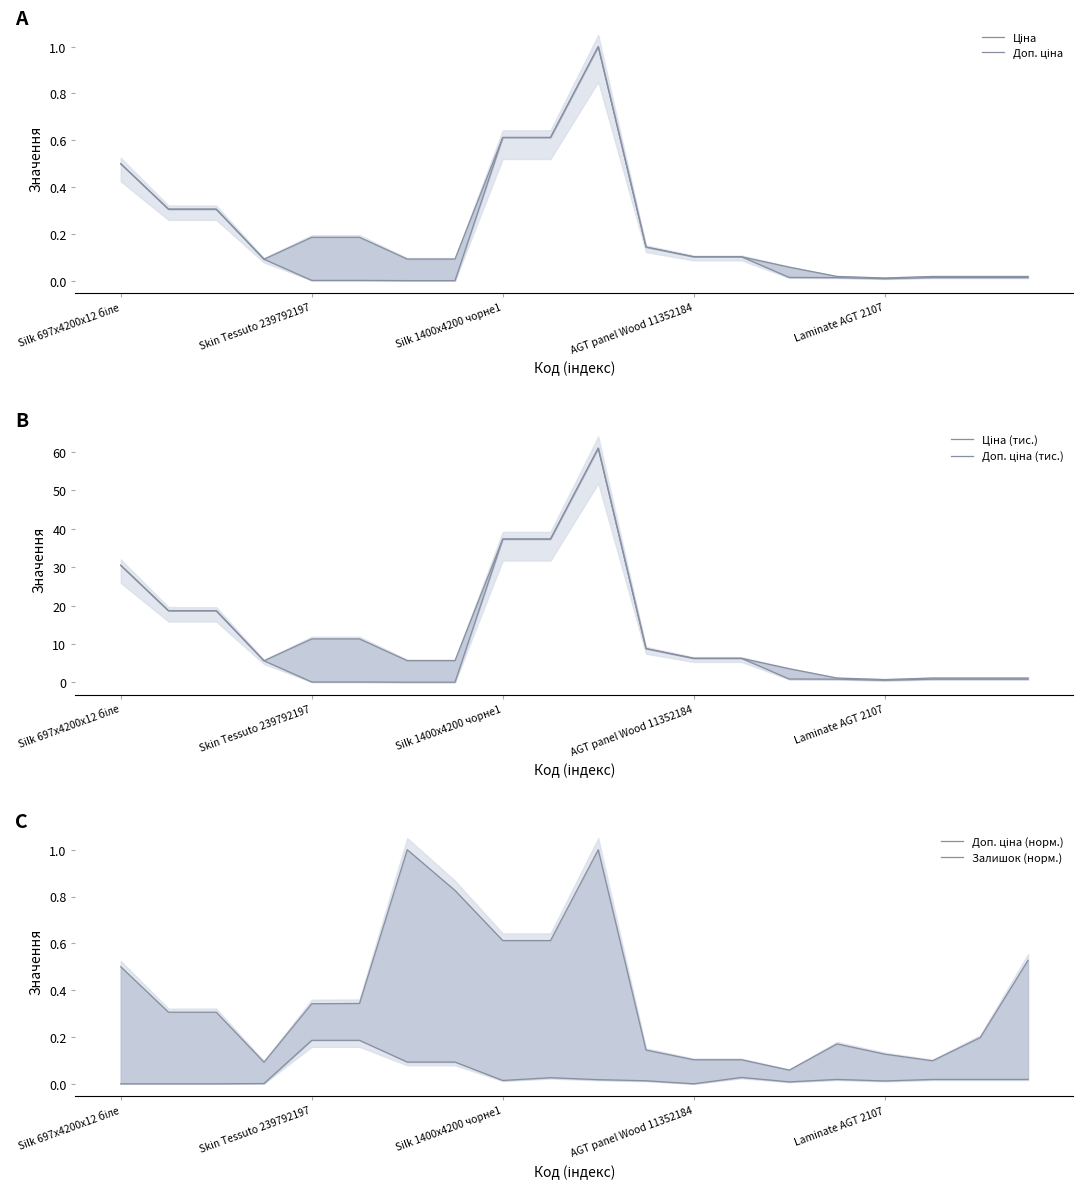

Between Skin Tessuto 239792197 and 7, which series saw the biggest shift?

Доп. ціна (тис.)